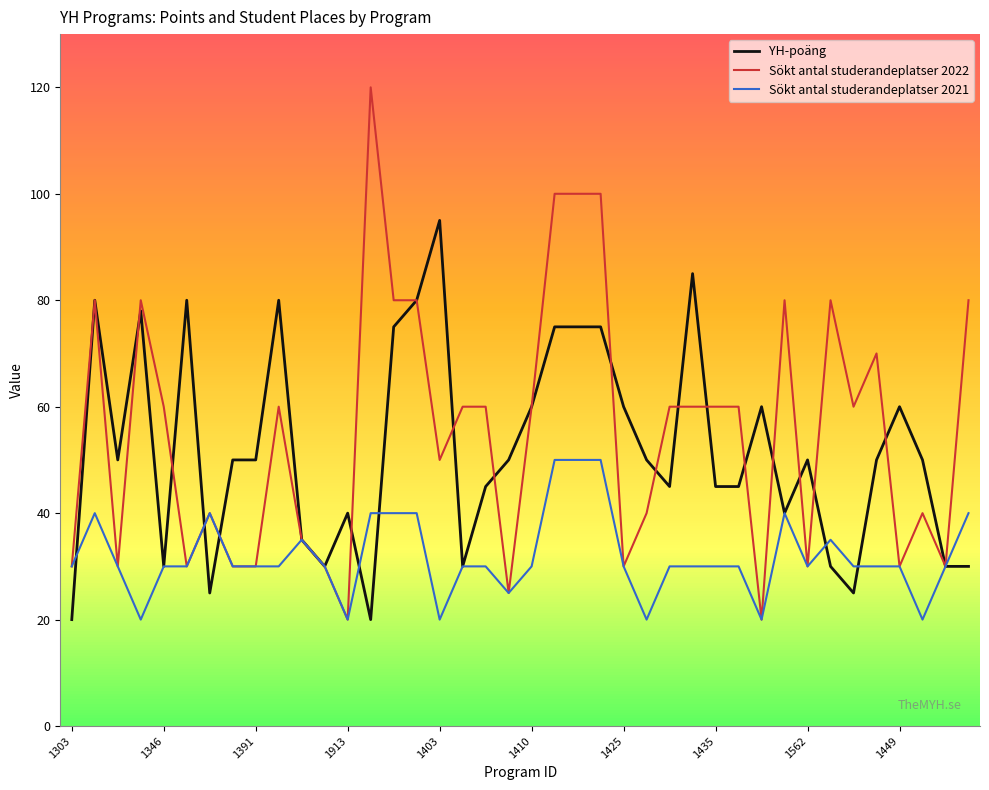

How many lines are shown in the chart?

3